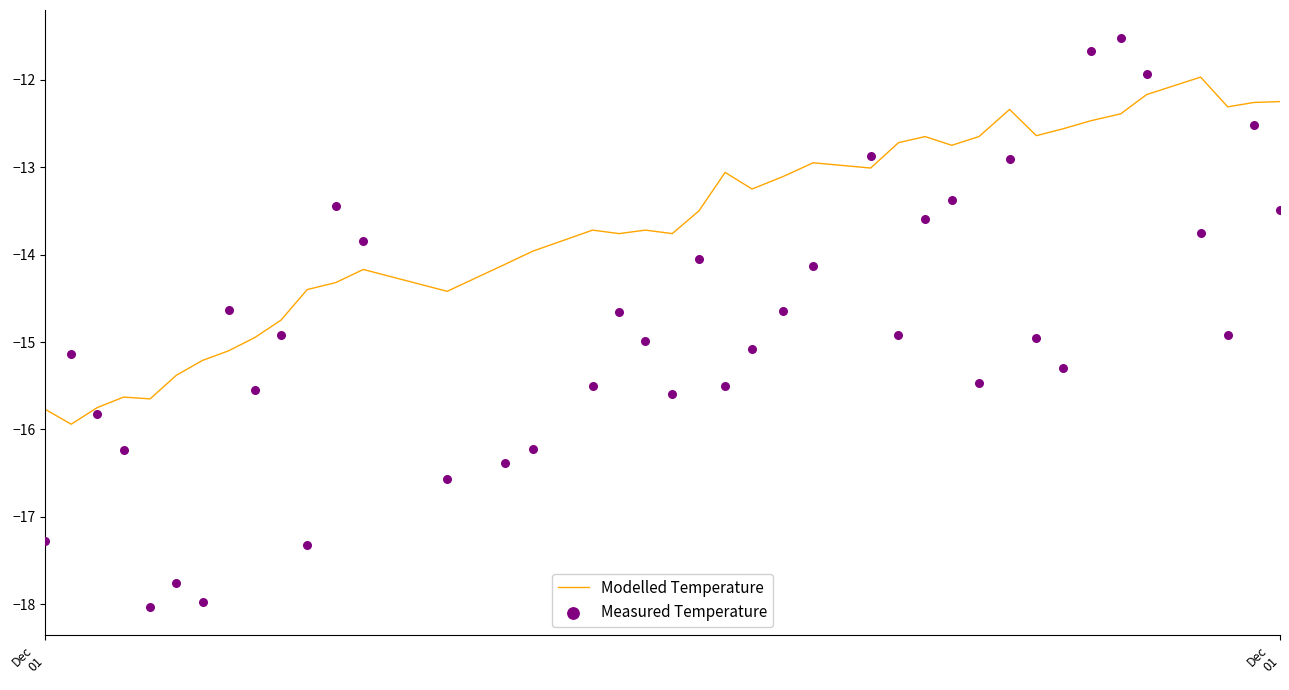

Which series contains the lowest Y value?

Measured Temperature